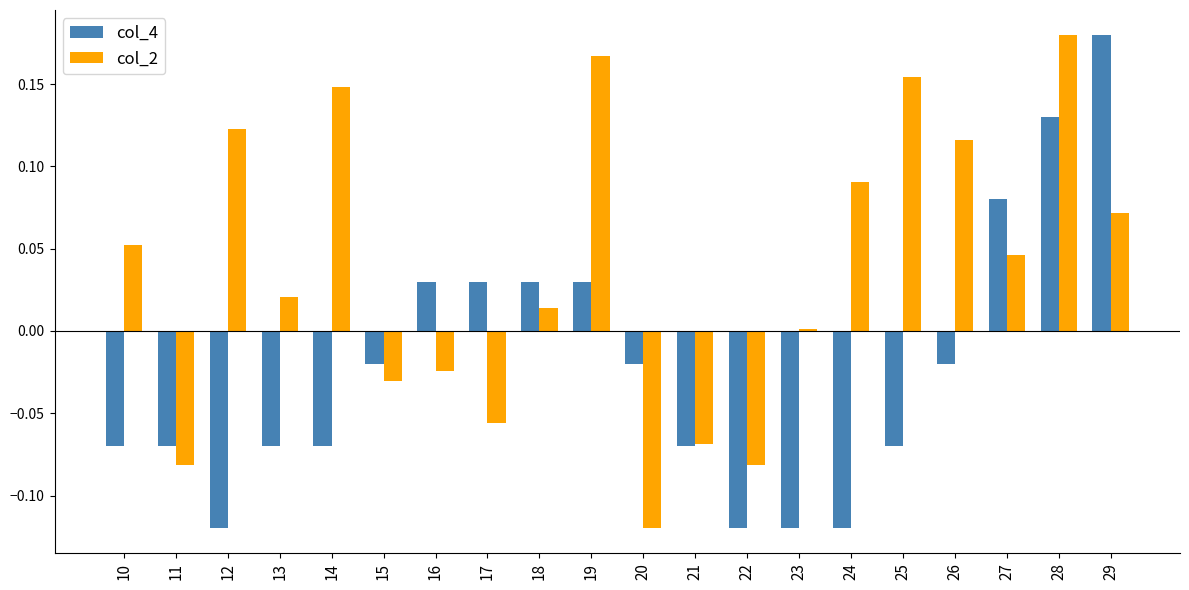

At 13, list the series in order from smallest to largest.

col_4, col_2